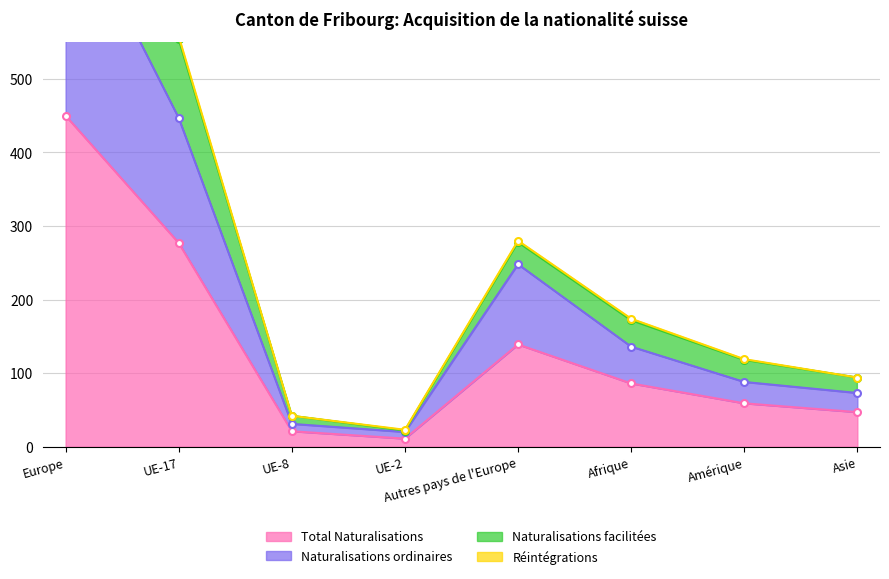

How many values in the Total Naturalisations series are below 86?

4